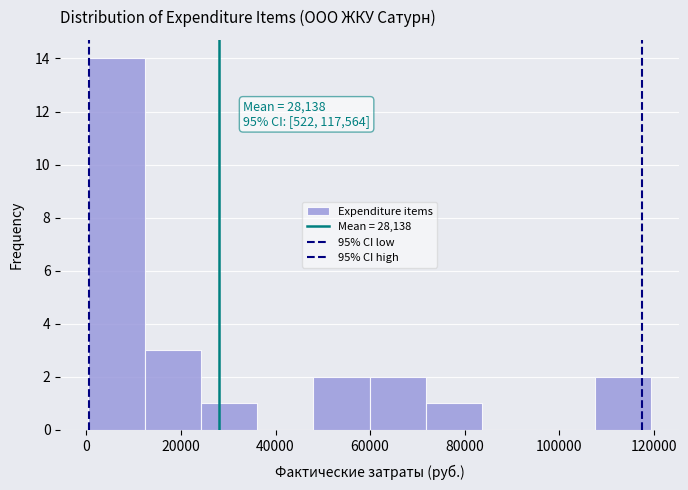

Over which range of the x-axis is the bar tallest?

0 to 12000